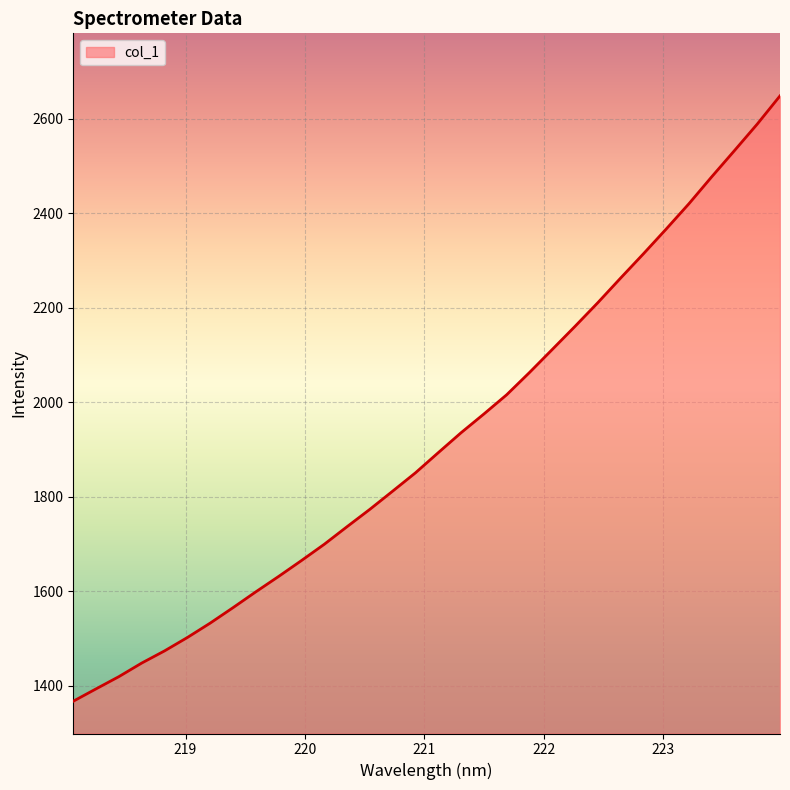

What is the difference between the maximum and minimum values?

1281.3